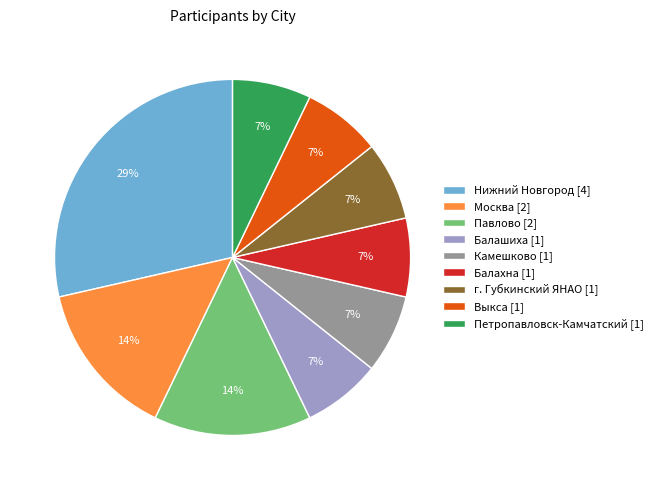

Does any single category account for the majority?

No